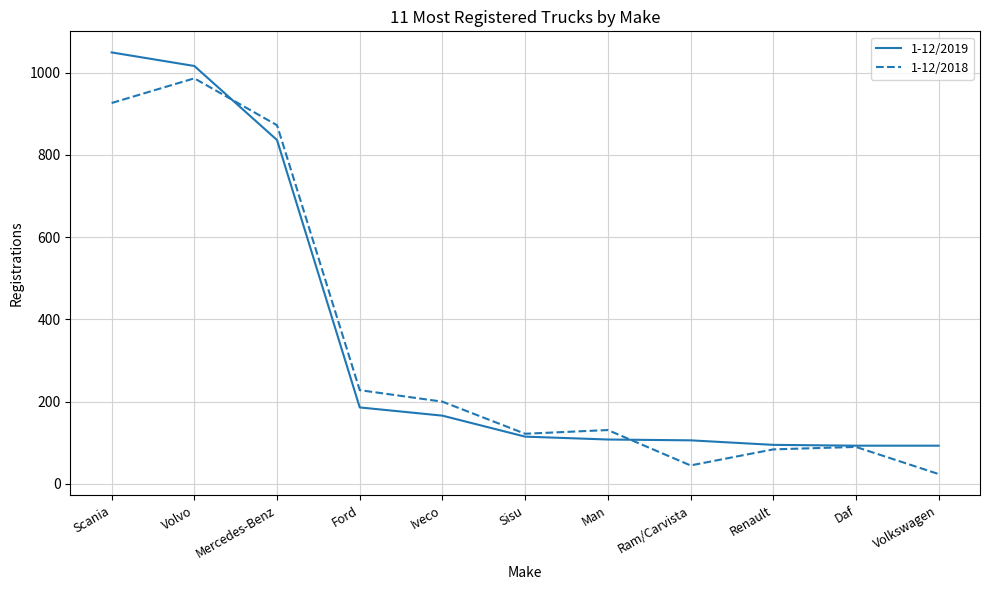

Is it true that 1-12/2019 equals 133 at Renault?

False